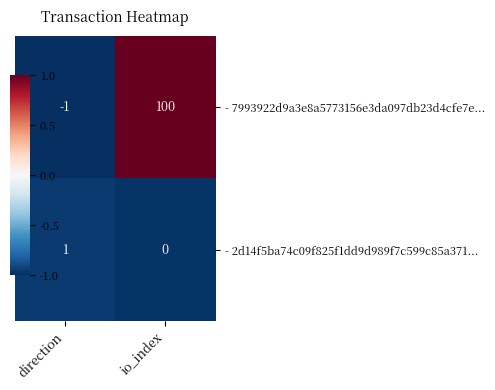

At which label is - 2d14f5ba74c09f825f1dd9d989f7c599c85a371... closest to 0?

io_index